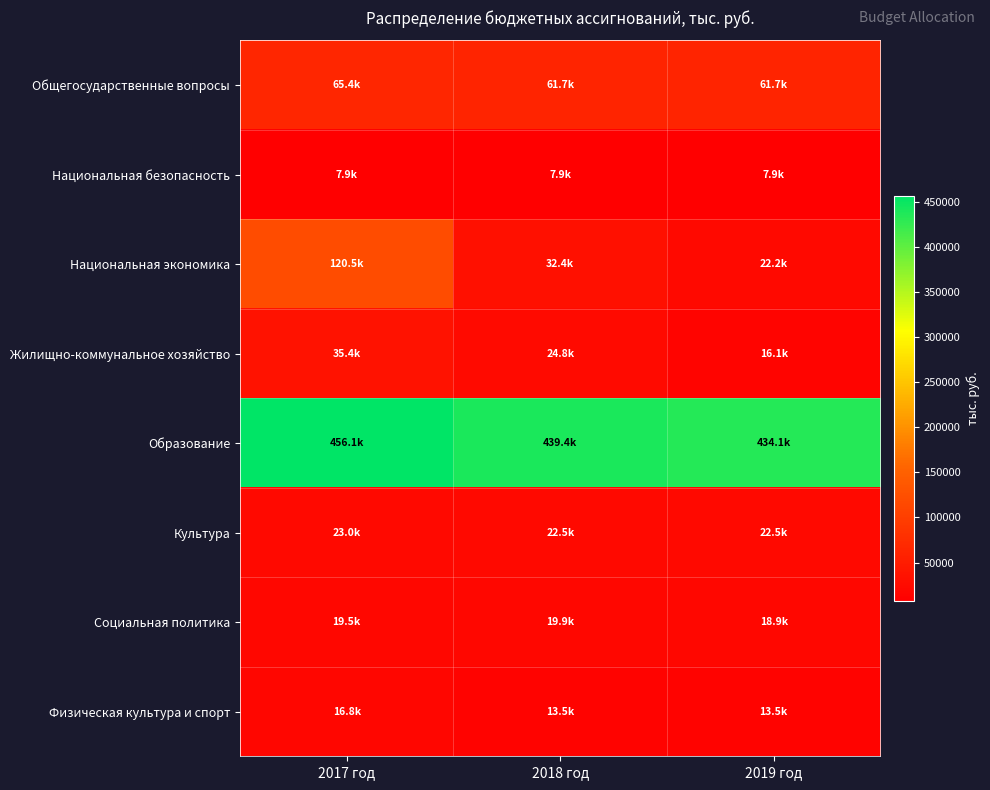

Between 2018 год and 2019 год, which series saw the biggest shift?

Национальная экономика